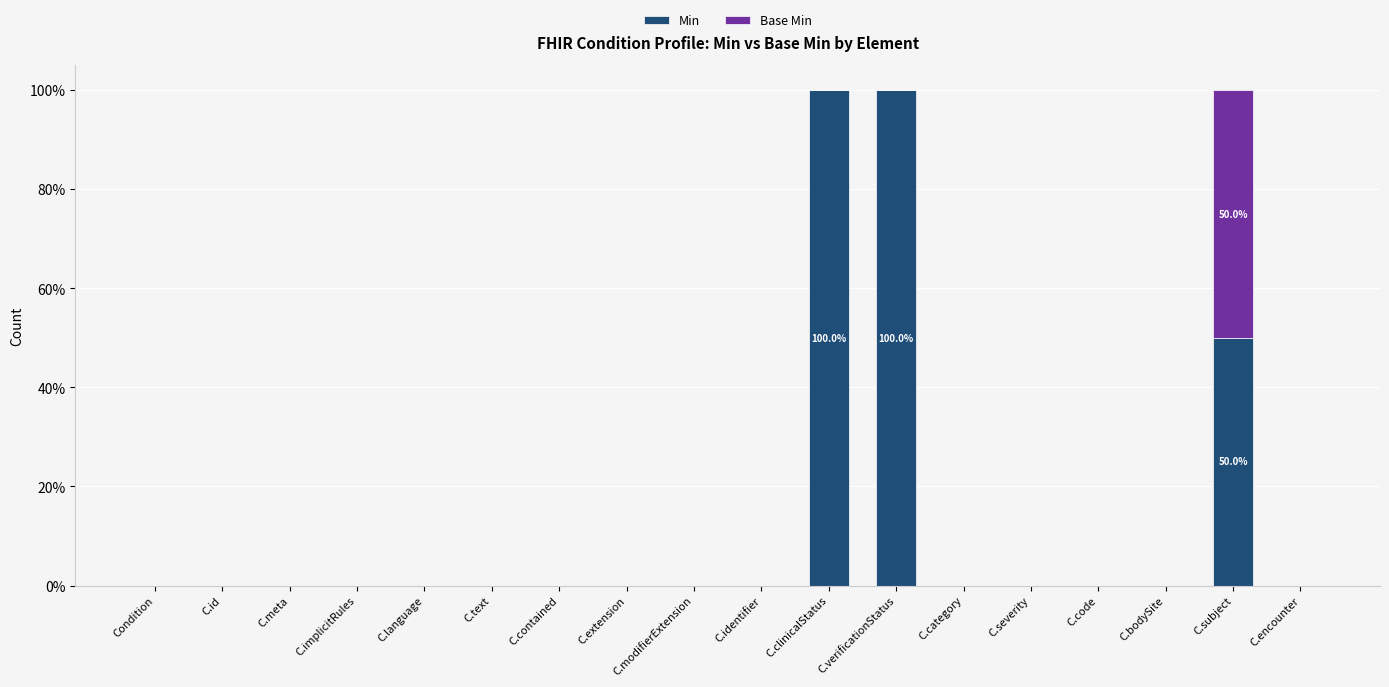

True or false: Min has a value of 0 at C.meta.

True